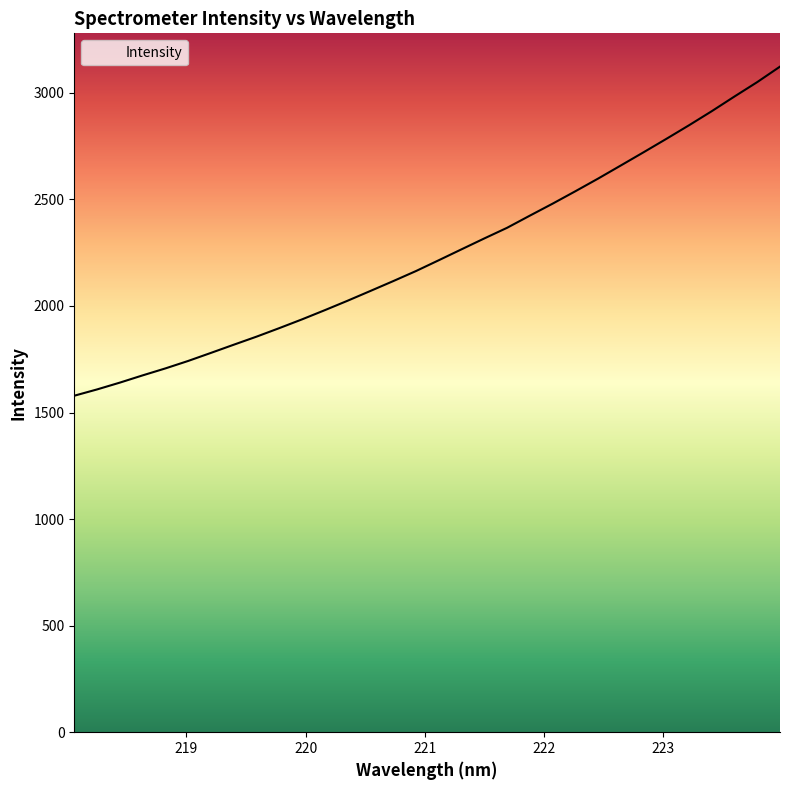

How many lines are shown in the chart?

1